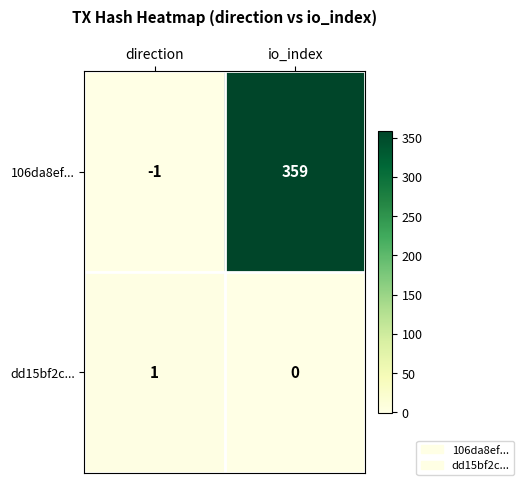

At which category is the sum across all series the highest?

io_index